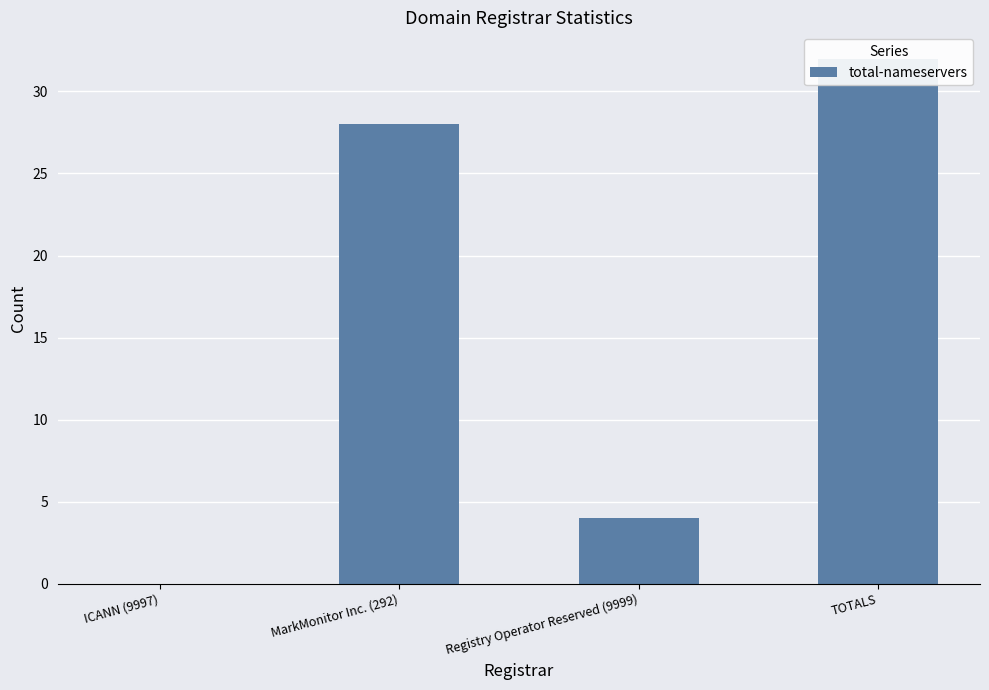

How many series are shown in this chart?

1